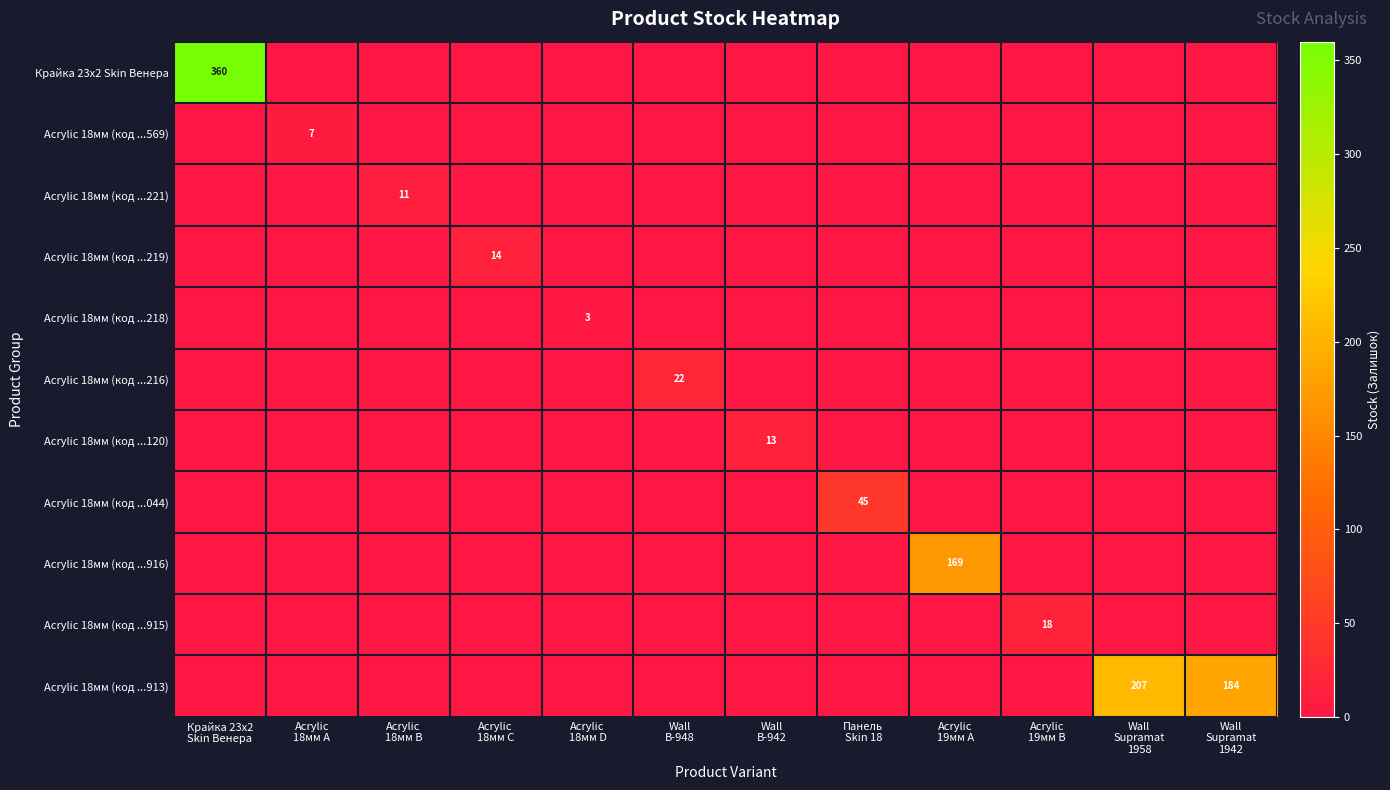

Which category has the highest value across all series?

Крайка 23x2
Skin Венера